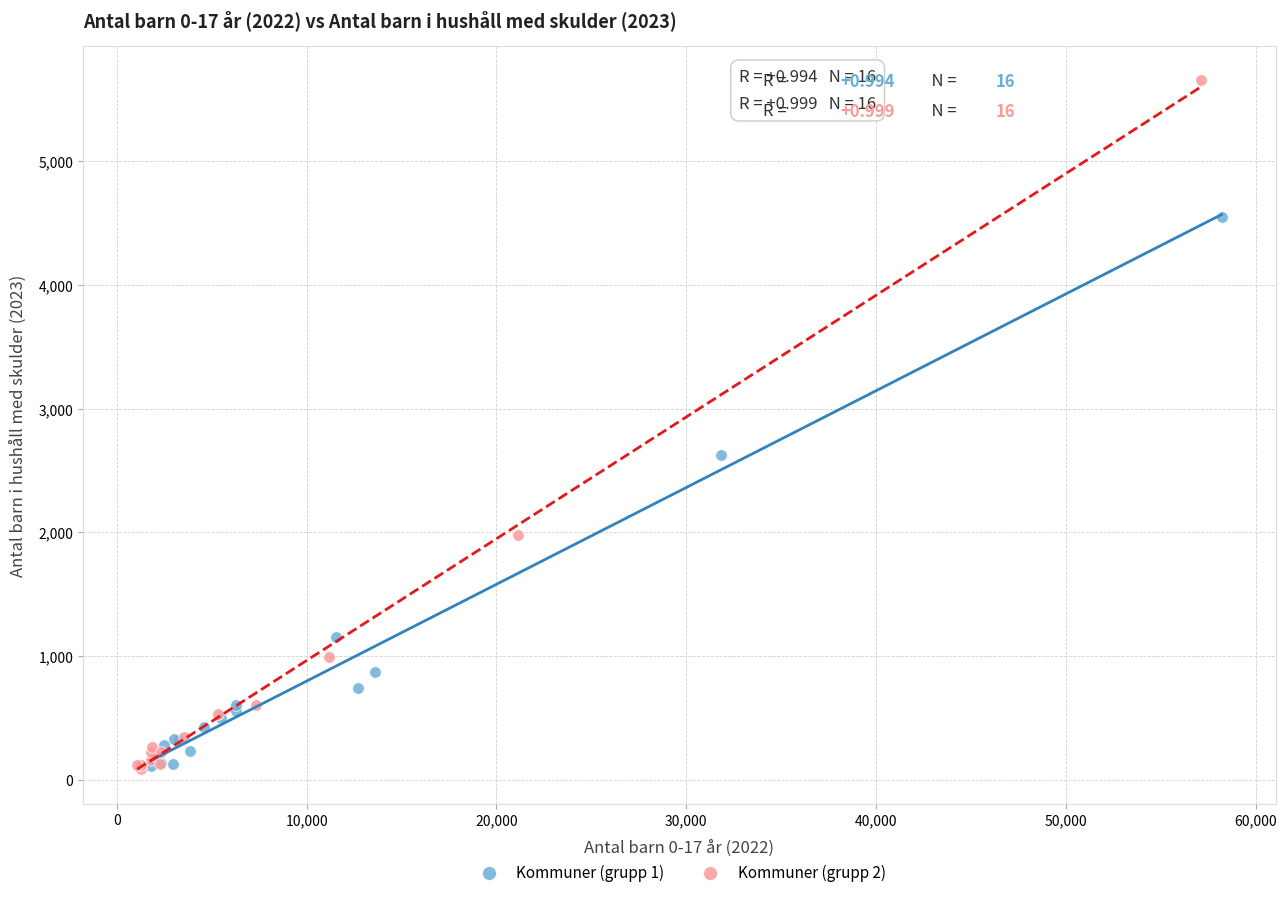

Which series reaches the maximum Y coordinate?

Kommuner (grupp 2)